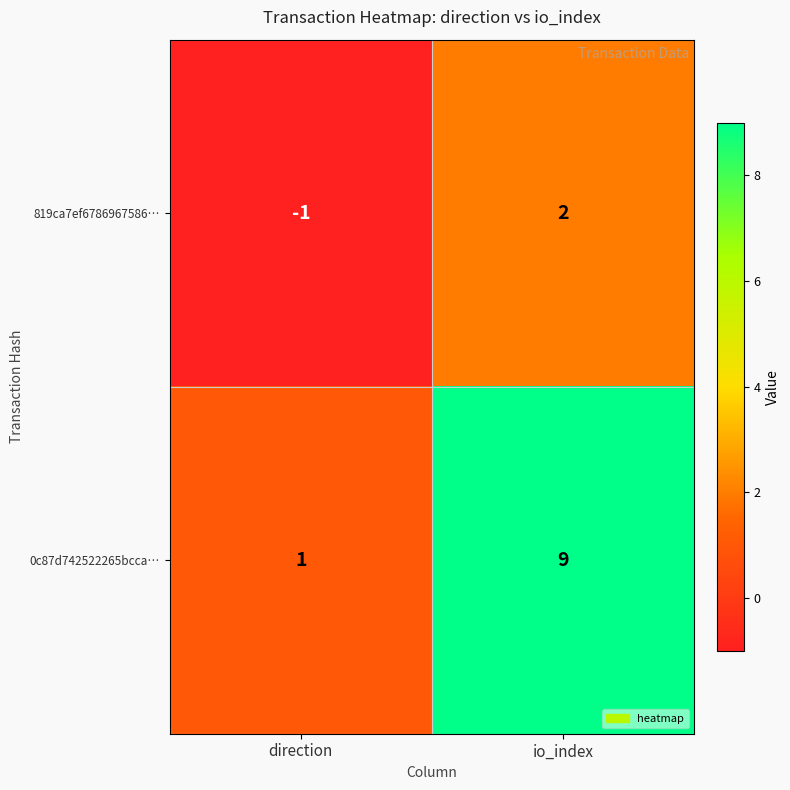

The value of 0c87d742522265bcca… at io_index is 9. True or false?

True